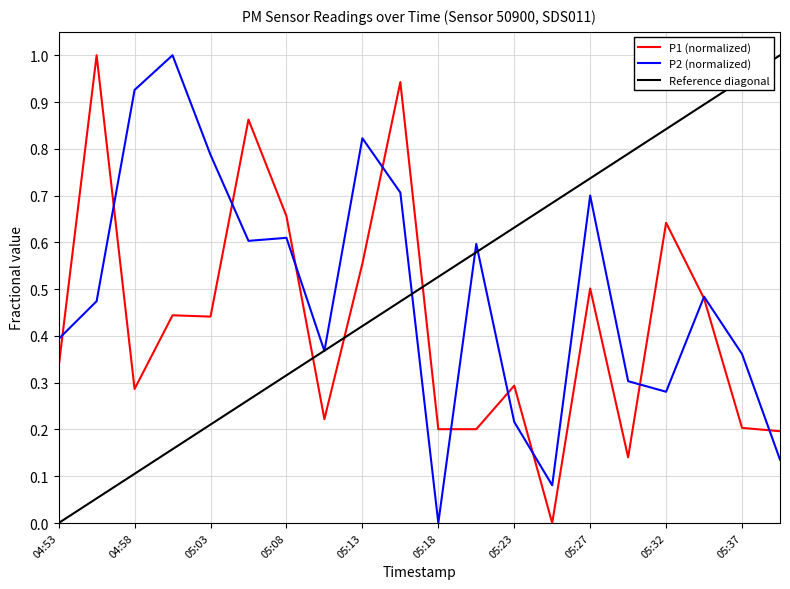

After their last crossing, which series has the higher values: P1 (normalized) or Reference diagonal?

Reference diagonal